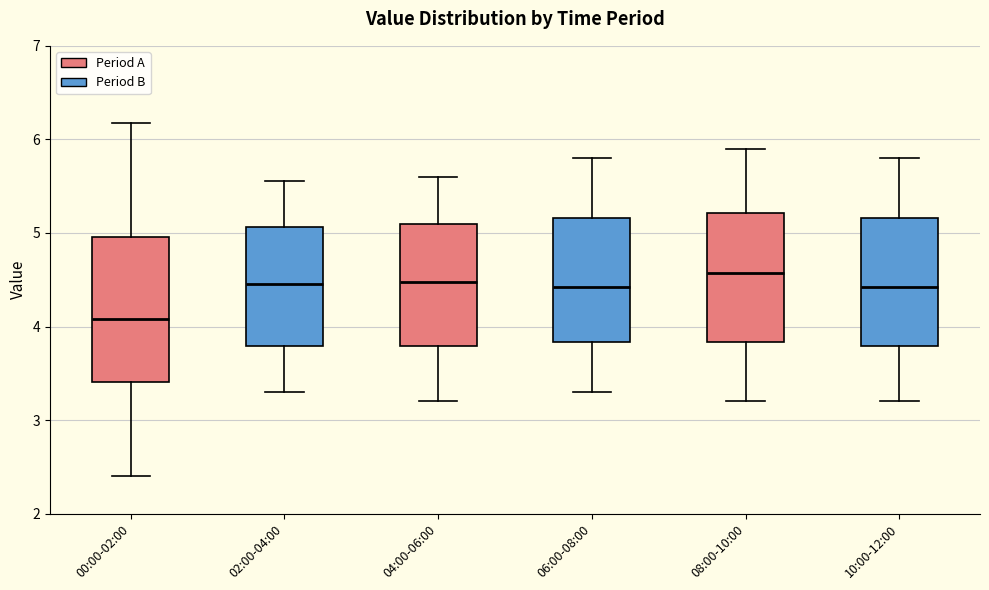

Reading left to right, read every box against the y-axis: the position of its median line, the range the box covers, and the ends of its whiskers. The values are not printed on the chart, so give them approximately, as read against the axis.

00:00-02:00: median 4.1, box 3.4 to 5.0, whiskers 2.4 to 6.2
02:00-04:00: median 4.5, box 3.8 to 5.1, whiskers 3.3 to 5.6
04:00-06:00: median 4.5, box 3.8 to 5.1, whiskers 3.2 to 5.6
06:00-08:00: median 4.4, box 3.8 to 5.2, whiskers 3.3 to 5.8
08:00-10:00: median 4.6, box 3.8 to 5.2, whiskers 3.2 to 5.9
10:00-12:00: median 4.4, box 3.8 to 5.2, whiskers 3.2 to 5.8